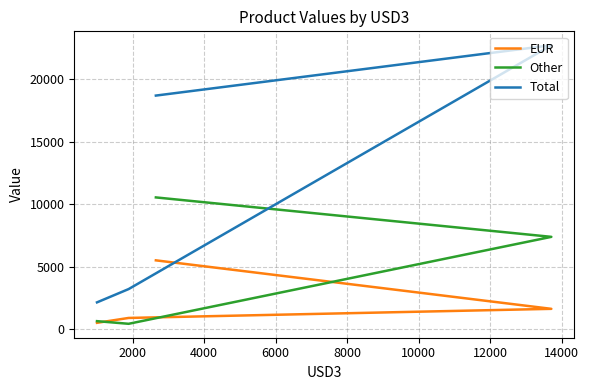

True or false: Total has more than 2 points higher than both neighbors.

False